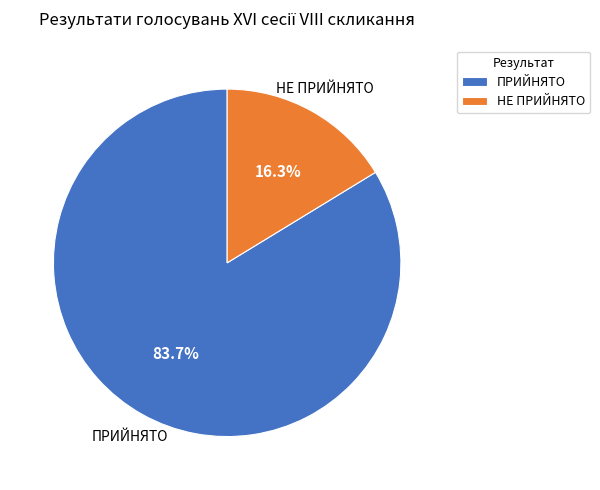

The ПРИЙНЯТО slice represents 71% of the pie. True or false?

False